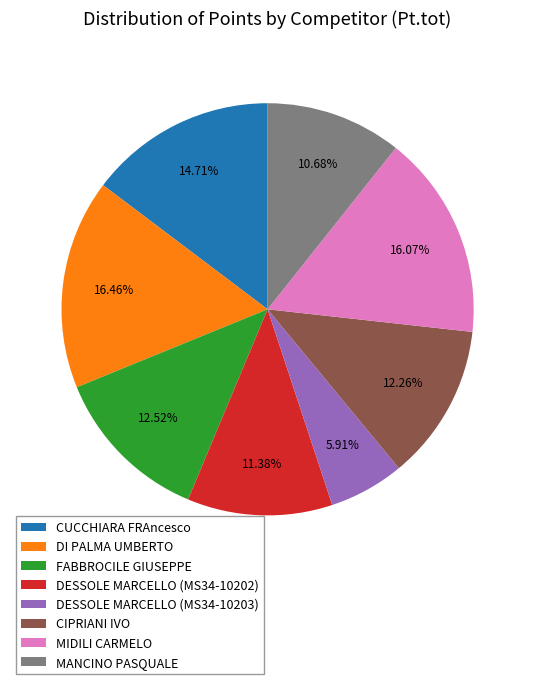

Is the sum of FABBROCILE GIUSEPPE and MIDILI CARMELO greater than half?

No